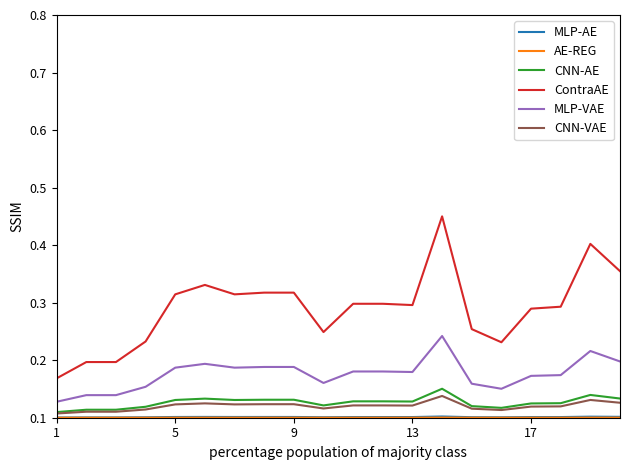

True or false: CNN-AE and ContraAE intersect in this chart.

False